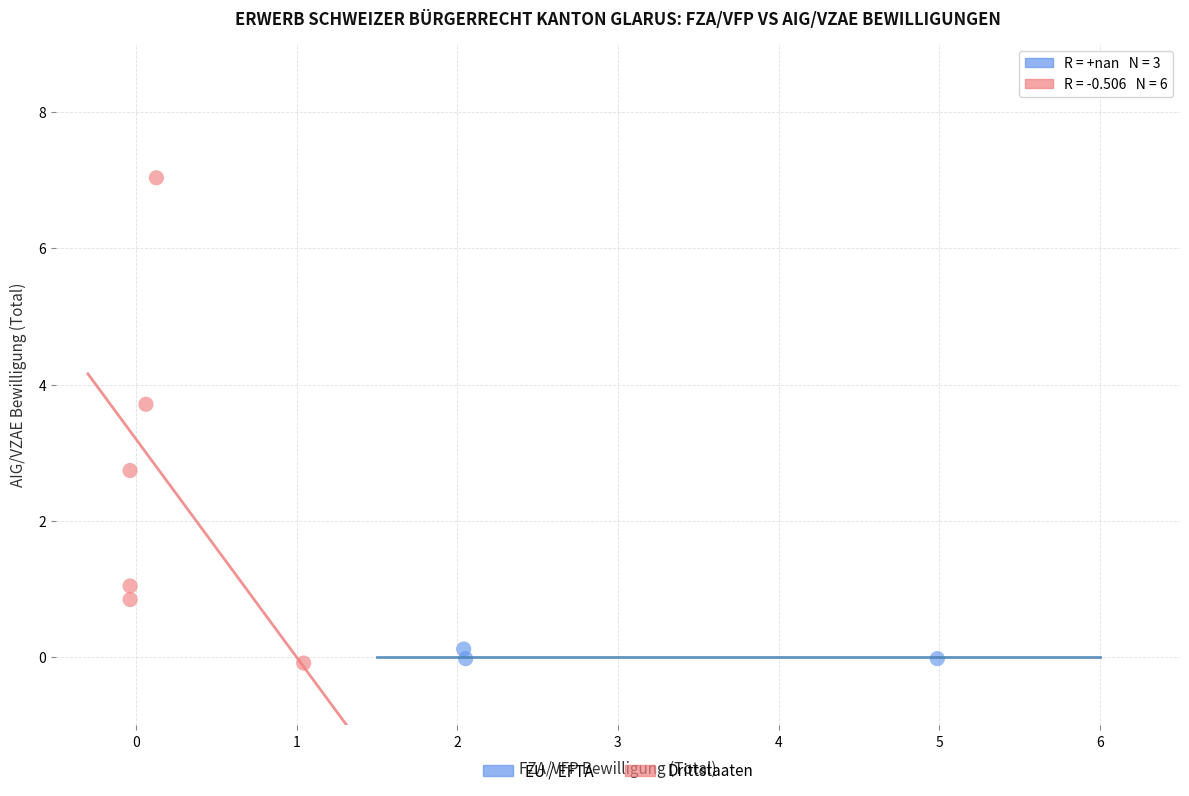

Which series reaches the maximum Y coordinate?

Drittstaaten